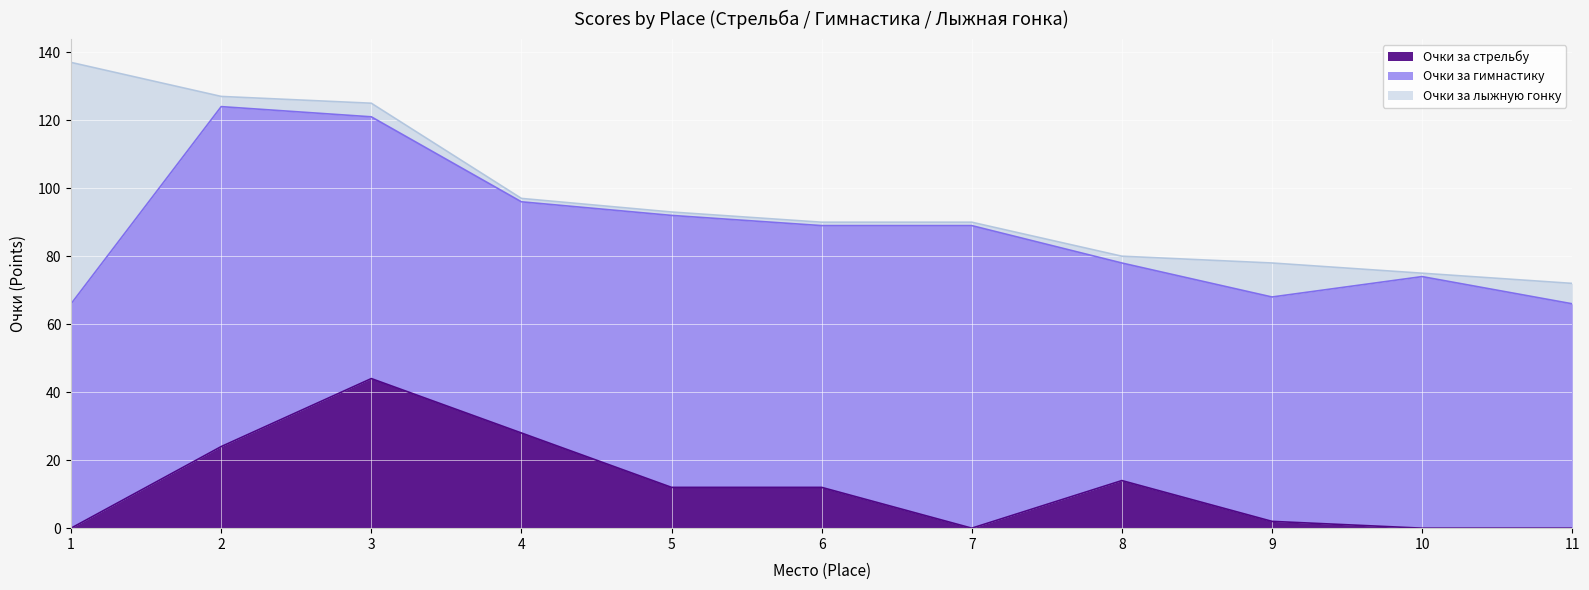

True or false: Очки за лыжную гонку and Очки за гимнастику intersect in this chart.

True